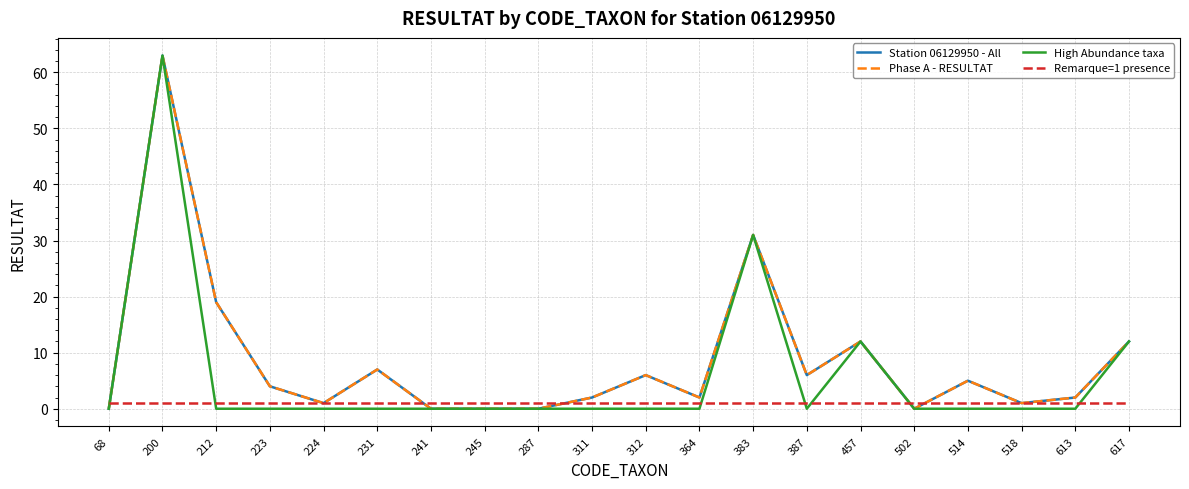

What is the value of the High Abundance taxa point at the 2nd from the left?

63